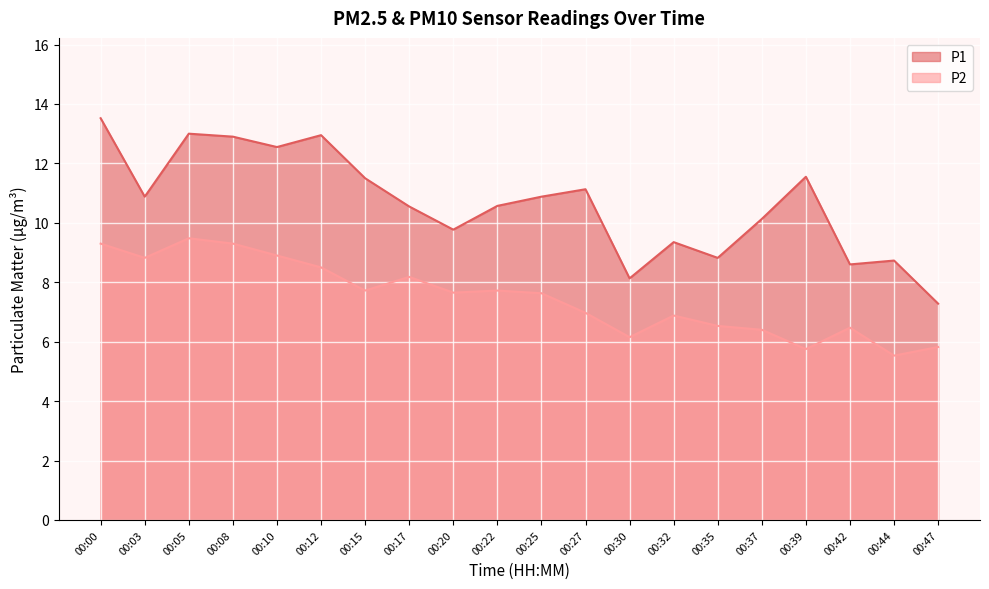

Rank the categories by P1 value from highest to lowest.

00:00, 00:05, 00:12, 00:08, 00:10, 00:39, 00:15, 00:27, 00:03, 00:25, 00:22, 00:17, 00:37, 00:20, 00:32, 00:35, 00:44, 00:42, 00:30, 00:47